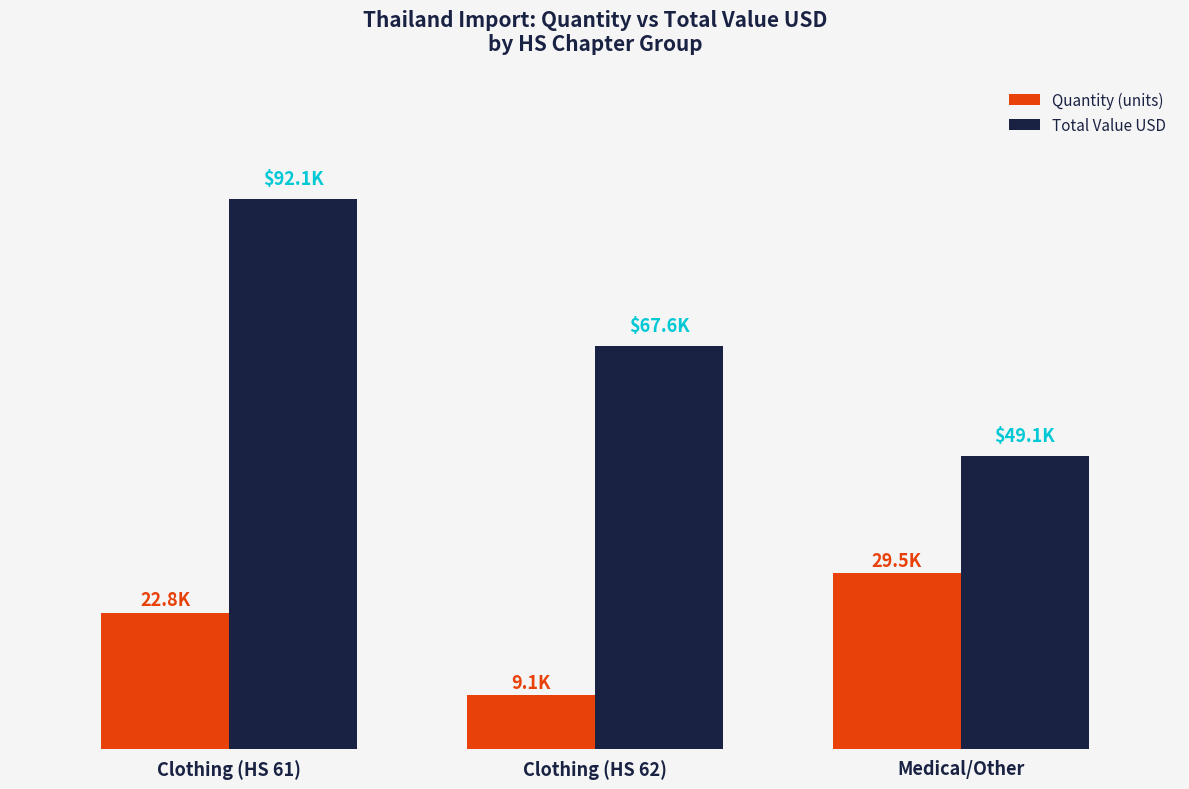

Between Clothing (HS 62) and Medical/Other, which series saw the biggest shift?

Quantity (units)